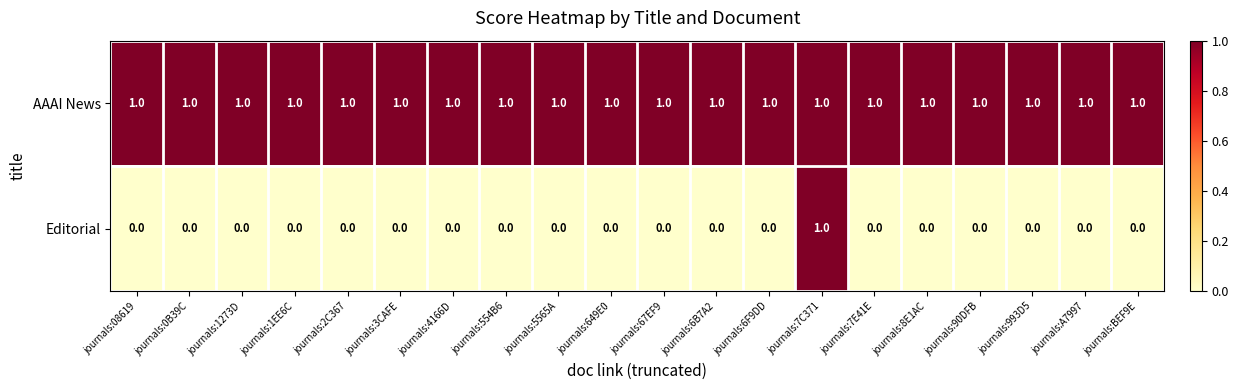

Which series has the widest spread of values?

Editorial